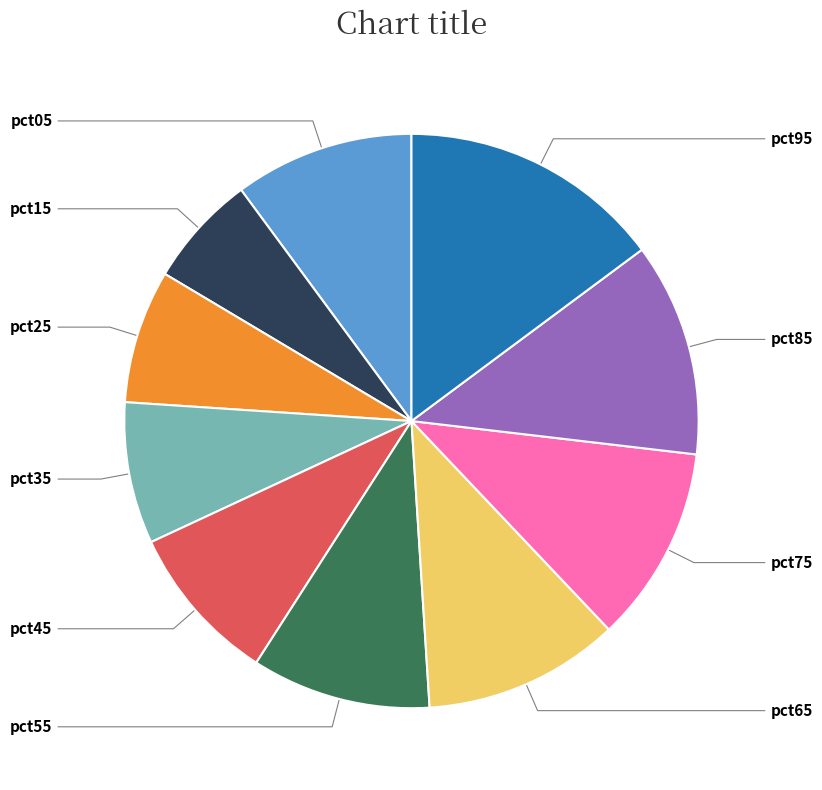

Is it true that pct05 is 24% of the pie?

False